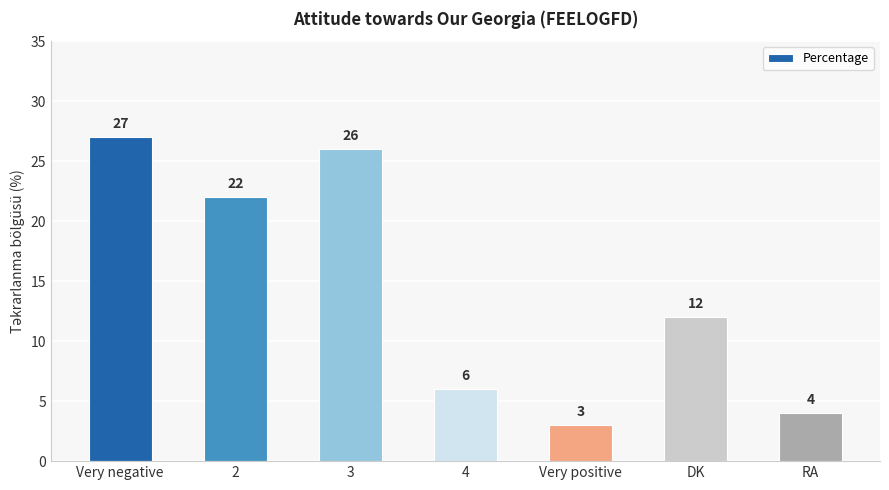

At which category does the chart reach its peak across all series?

Very negative